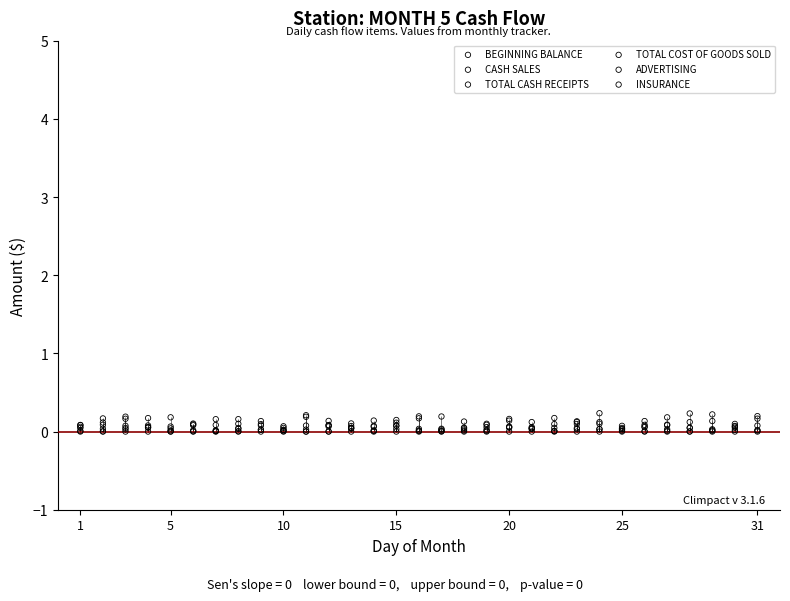

At how many categories does at least one series exceed 0?

31